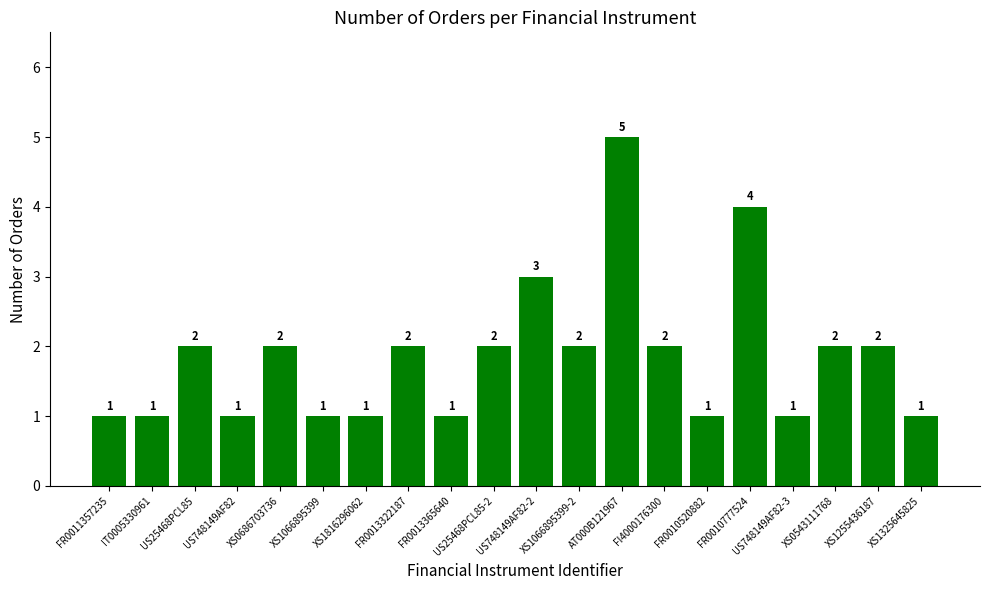

True or false: the data shows 0 at XS1816296062.

False